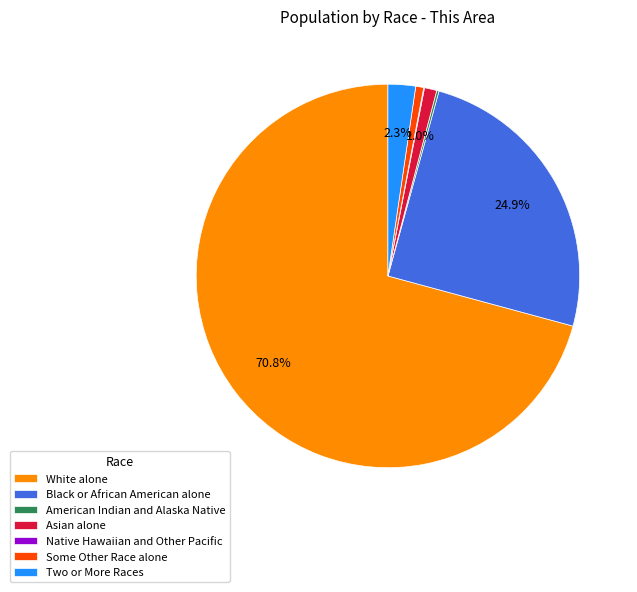

To the nearest percent, what is the difference between the Asian alone and White alone slice percentages?

70%